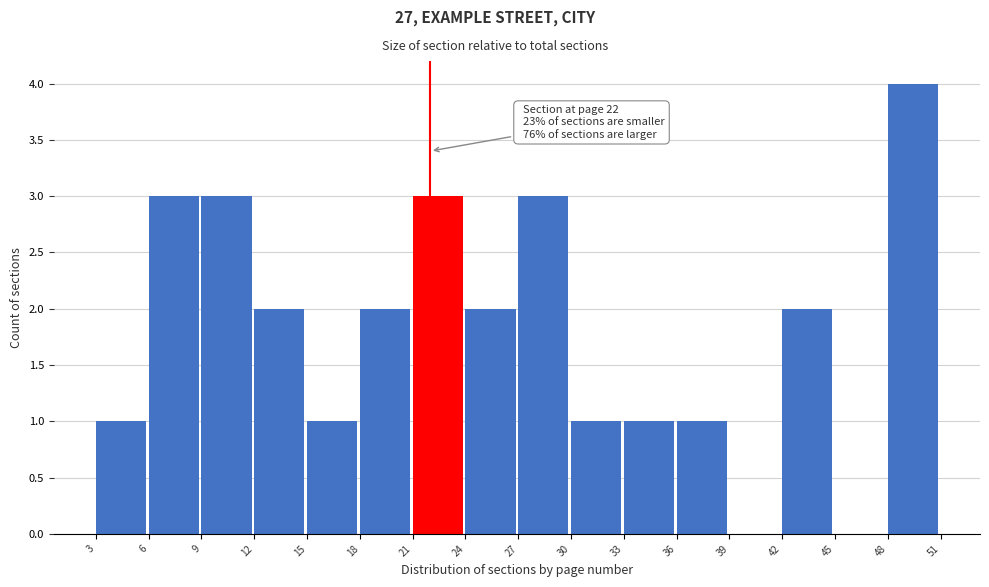

Over which range of the x-axis is the bar tallest?

48 to 51